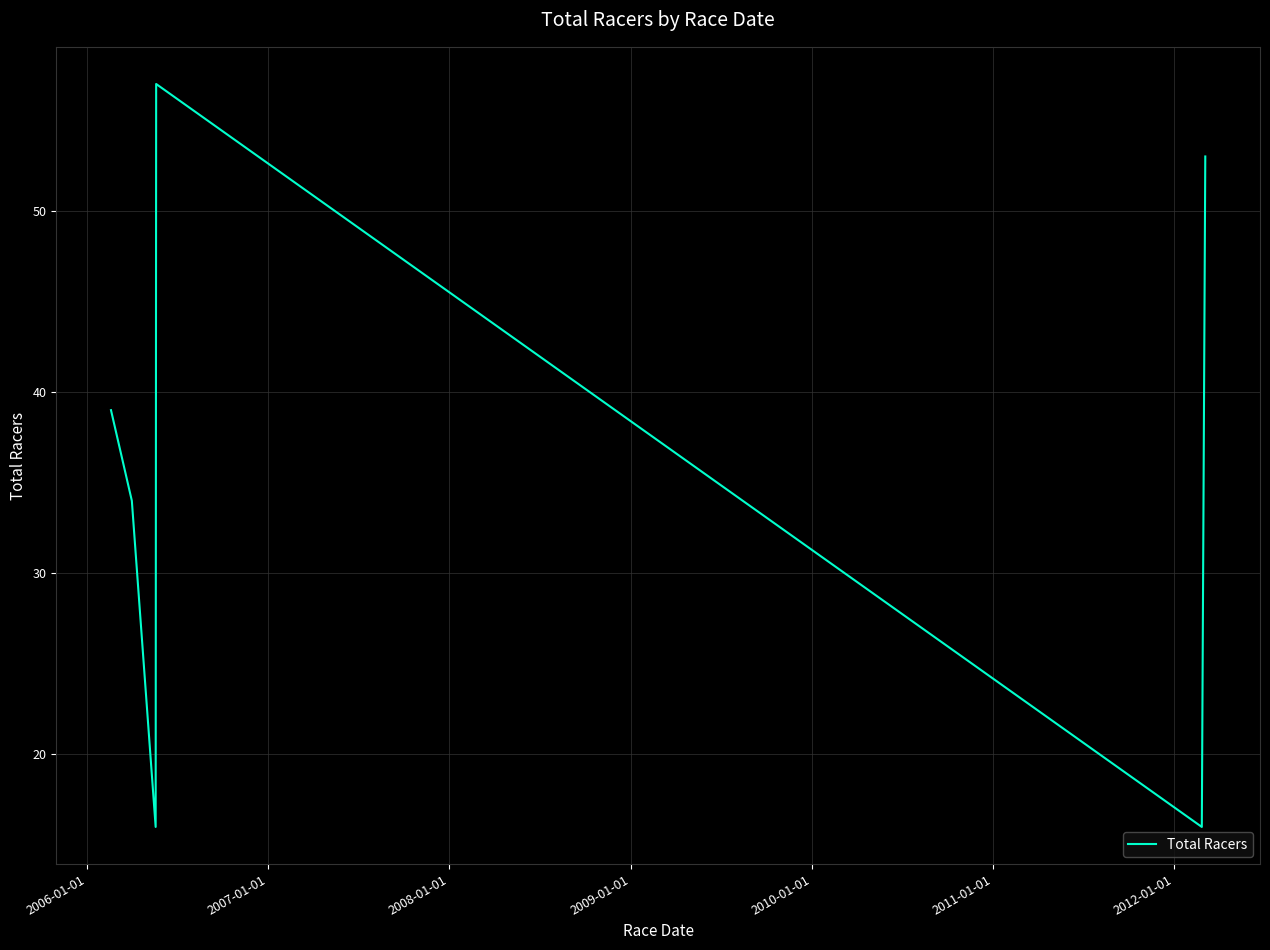

How many interior local valleys (lower than both neighbors) does the data have?

2